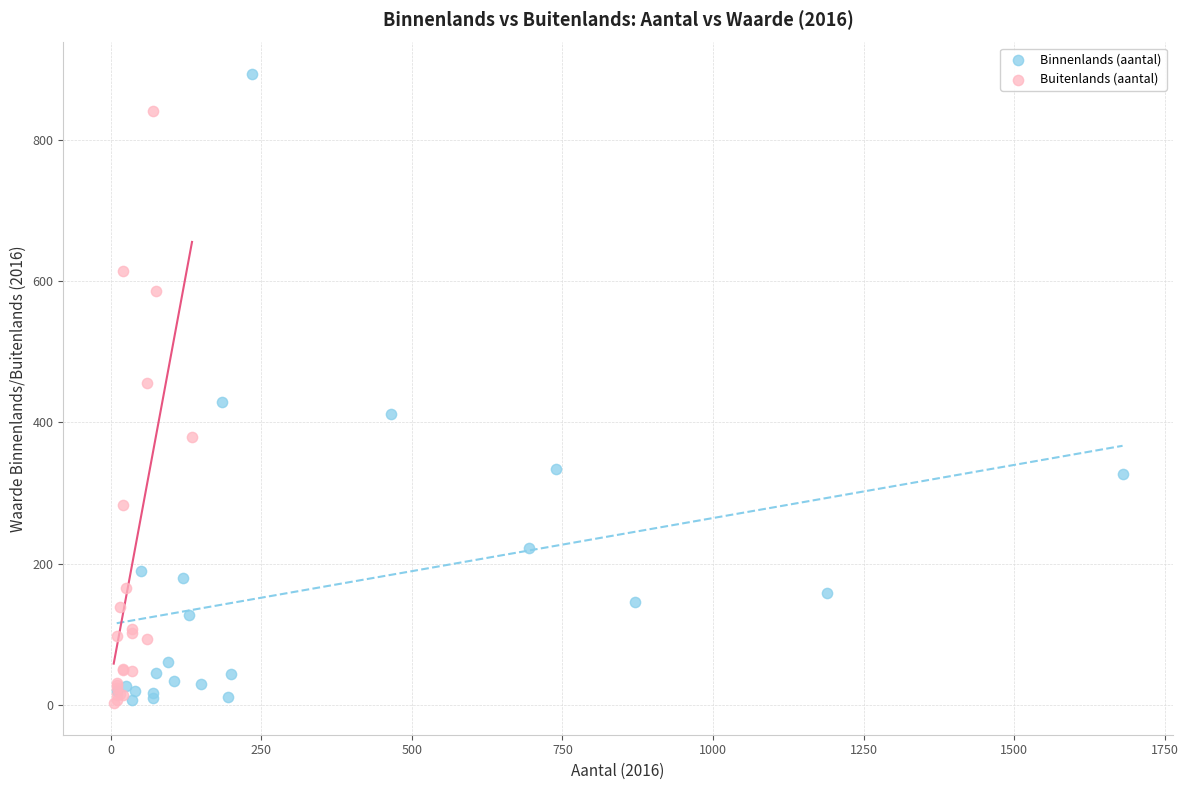

Which series contains the highest Y value?

Binnenlands (aantal)